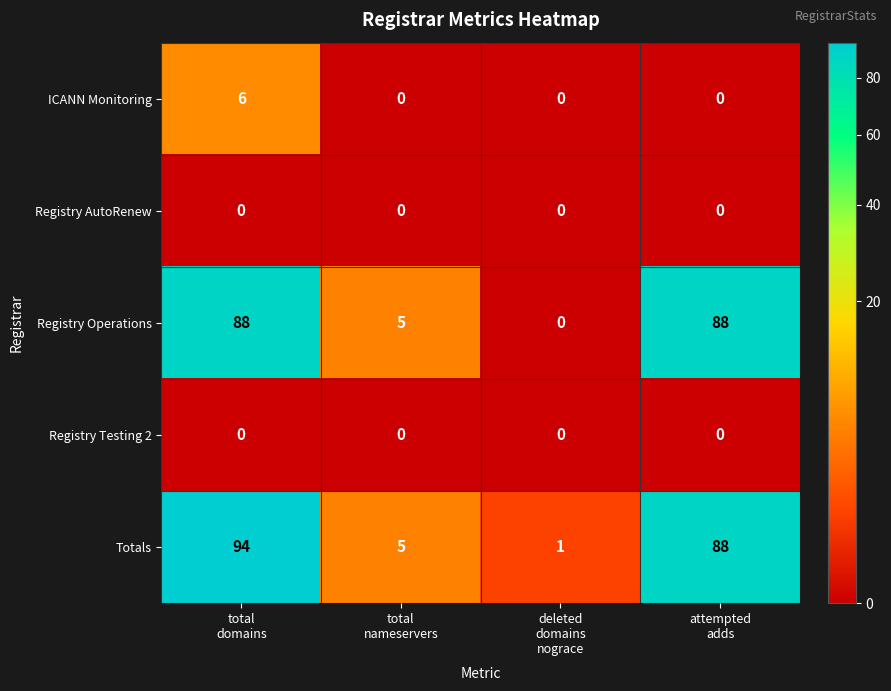

What is the maximum value for Registry Operations?

88